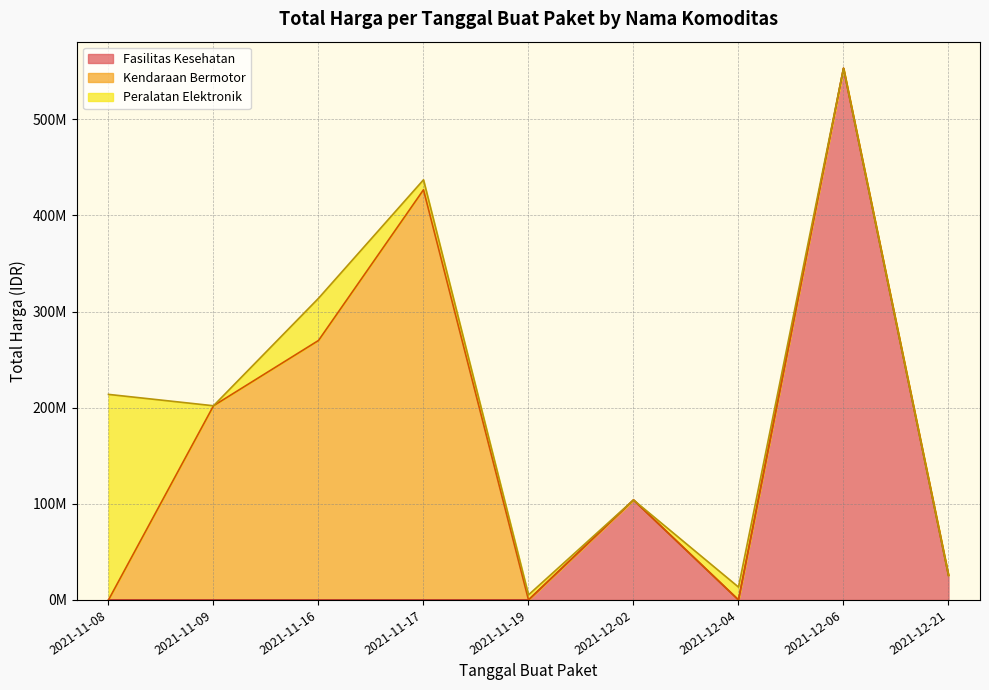

Does the chart display data point markers on the line(s)?

No